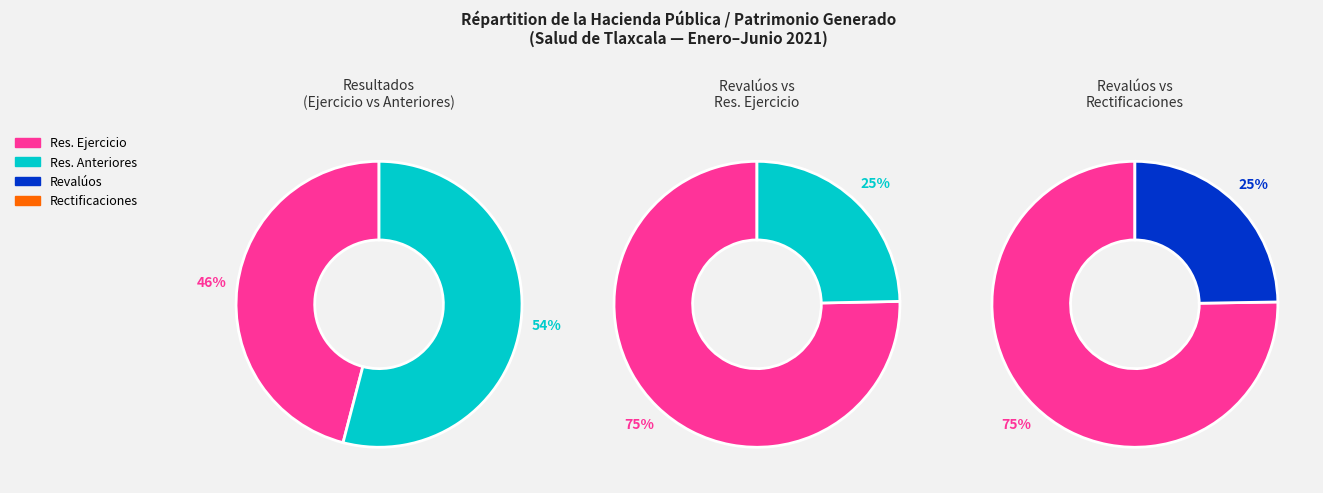

Rank the categories by value from lowest to highest.

Resultados del Ejercicio (Ahorro/Desahorro), Rectificaciones de Resultados, Resultados de Ejercicios Anteriores, Revalúos